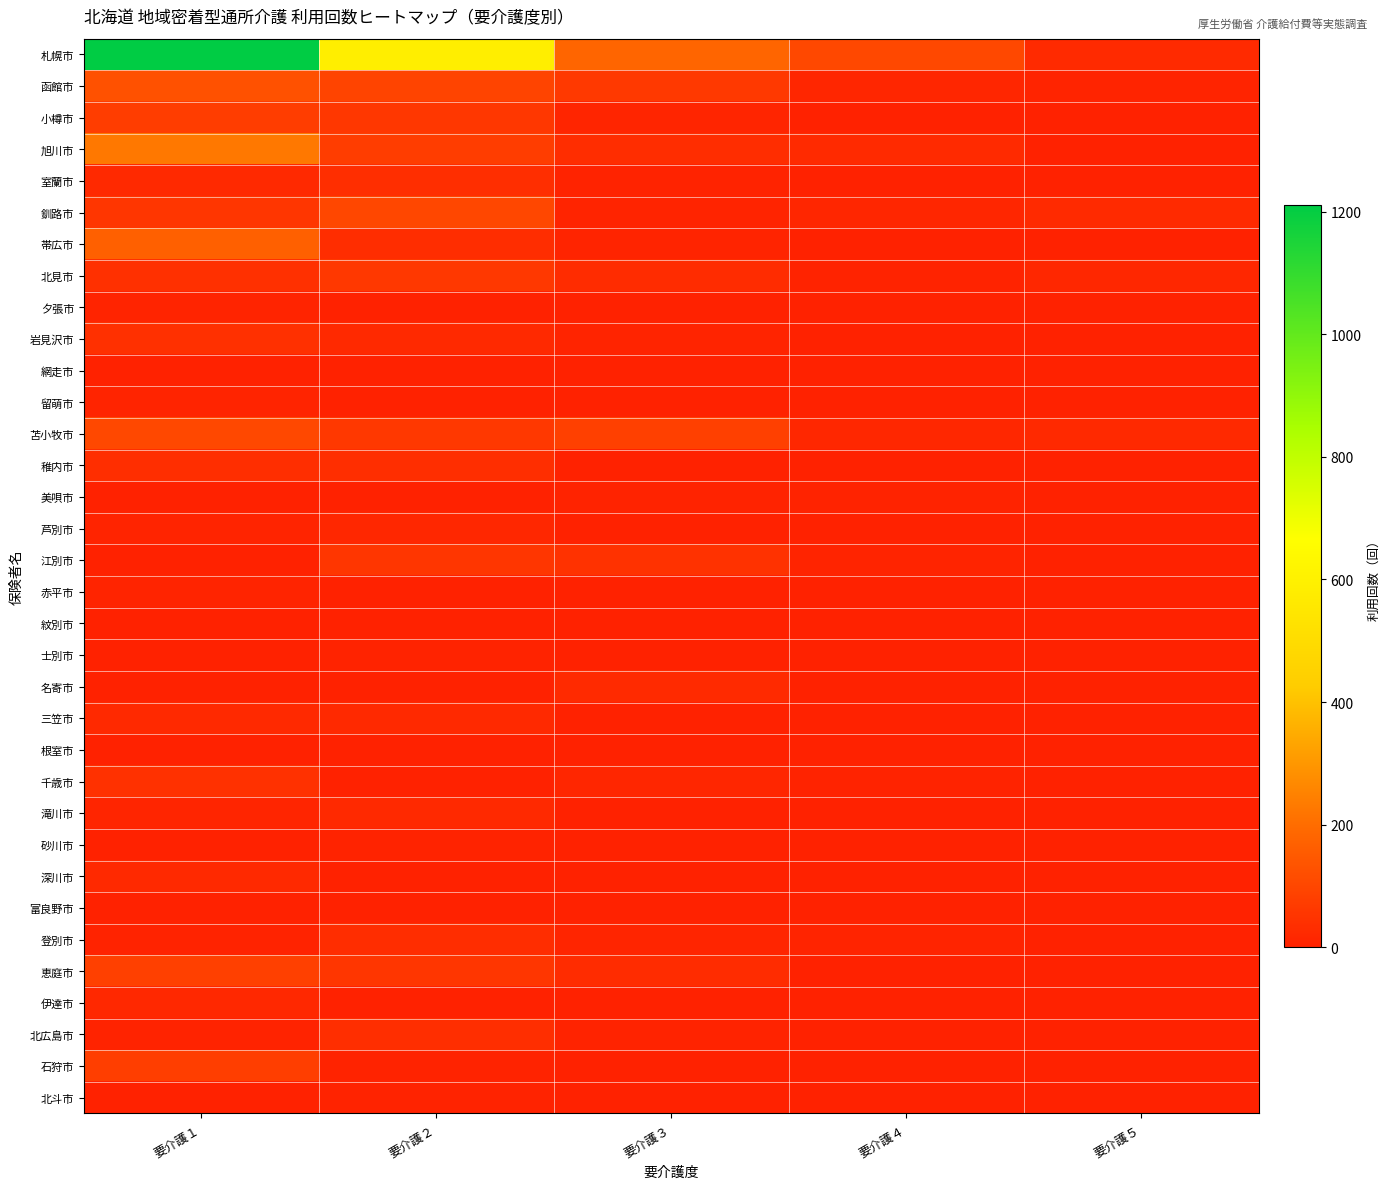

Reading left to right, extract all data points from this chart.

札幌市: 要介護１=1211	要介護２=588	要介護３=182	要介護４=103	要介護５=24
函館市: 要介護１=130	要介護２=94	要介護３=64	要介護４=13	要介護５=9
小樽市: 要介護１=75	要介護２=58	要介護３=10	要介護４=3	要介護５=0
旭川市: 要介護１=225	要介護２=74	要介護３=31	要介護４=24	要介護５=0
室蘭市: 要介護１=23	要介護２=34	要介護３=6	要介護４=0	要介護５=0
釧路市: 要介護１=55	要介護２=100	要介護３=9	要介護４=12	要介護５=26
帯広市: 要介護１=167	要介護２=33	要介護３=8	要介護４=0	要介護５=3
北見市: 要介護１=38	要介護２=60	要介護３=30	要介護４=6	要介護５=16
夕張市: 要介護１=9	要介護２=0	要介護３=0	要介護４=0	要介護５=0
岩見沢市: 要介護１=39	要介護２=22	要介護３=8	要介護４=4	要介護５=0
網走市: 要介護１=0	要介護２=0	要介護３=4	要介護４=0	要介護５=0
留萌市: 要介護１=9	要介護２=0	要介護３=3	要介護４=0	要介護５=0
苫小牧市: 要介護１=104	要介護２=61	要介護３=81	要介護４=15	要介護５=21
稚内市: 要介護１=34	要介護２=35	要介護３=0	要介護４=0	要介護５=0
美唄市: 要介護１=0	要介護２=0	要介護３=7	要介護４=6	要介護５=0
芦別市: 要介護１=9	要介護２=16	要介護３=0	要介護４=0	要介護５=0
江別市: 要介護１=0	要介護２=56	要介護３=46	要介護４=9	要介護５=0
赤平市: 要介護１=9	要介護２=0	要介護３=0	要介護４=0	要介護５=0
紋別市: 要介護１=0	要介護２=0	要介護３=0	要介護４=0	要介護５=0
士別市: 要介護１=0	要介護２=5	要介護３=0	要介護４=0	要介護５=0
名寄市: 要介護１=0	要介護２=0	要介護３=24	要介護４=0	要介護５=0
三笠市: 要介護１=23	要介護２=19	要介護３=0	要介護４=0	要介護５=0
根室市: 要介護１=0	要介護２=0	要介護３=0	要介護４=0	要介護５=0
千歳市: 要介護１=42	要介護２=0	要介護３=13	要介護４=5	要介護５=0
滝川市: 要介護１=11	要介護２=19	要介護３=0	要介護４=4	要介護５=0
砂川市: 要介護１=0	要介護２=6	要介護３=0	要介護４=0	要介護５=0
深川市: 要介護１=21	要介護２=0	要介護３=0	要介護４=0	要介護５=0
富良野市: 要介護１=0	要介護２=0	要介護３=0	要介護４=0	要介護５=0
登別市: 要介護１=6	要介護２=33	要介護３=10	要介護４=8	要介護５=0
恵庭市: 要介護１=81	要介護２=56	要介護３=29	要介護４=0	要介護５=0
伊達市: 要介護１=18	要介護２=0	要介護３=0	要介護４=0	要介護５=0
北広島市: 要介護１=7	要介護２=34	要介護３=5	要介護４=0	要介護５=0
石狩市: 要介護１=78	要介護２=5	要介護３=0	要介護４=0	要介護５=0
北斗市: 要介護１=0	要介護２=5	要介護３=4	要介護４=0	要介護５=0